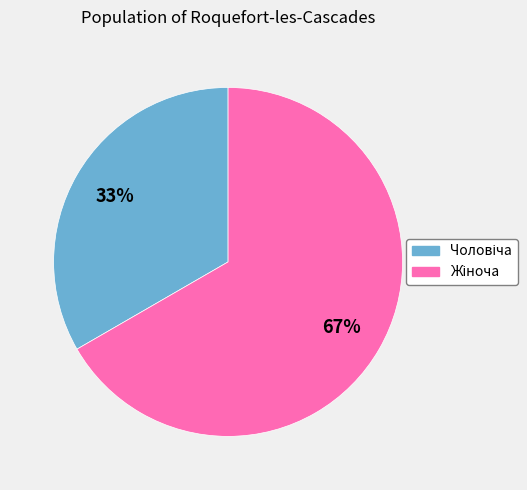

Is there a majority slice in this chart?

Yes